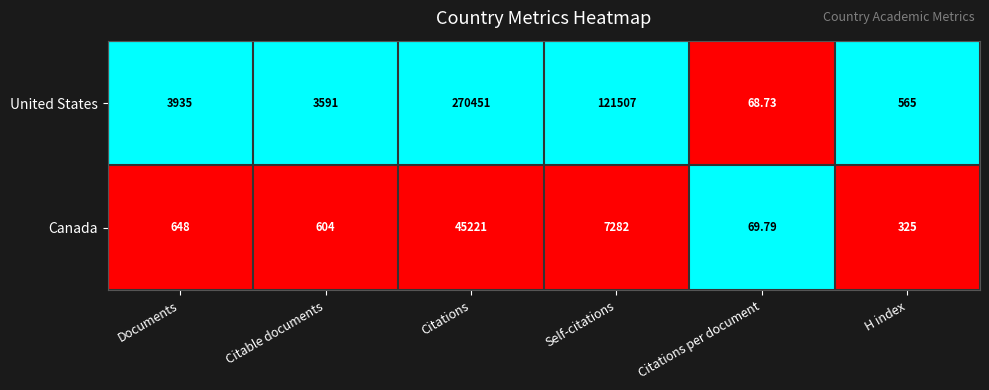

At which label is United States closest to 135259?

Self-citations